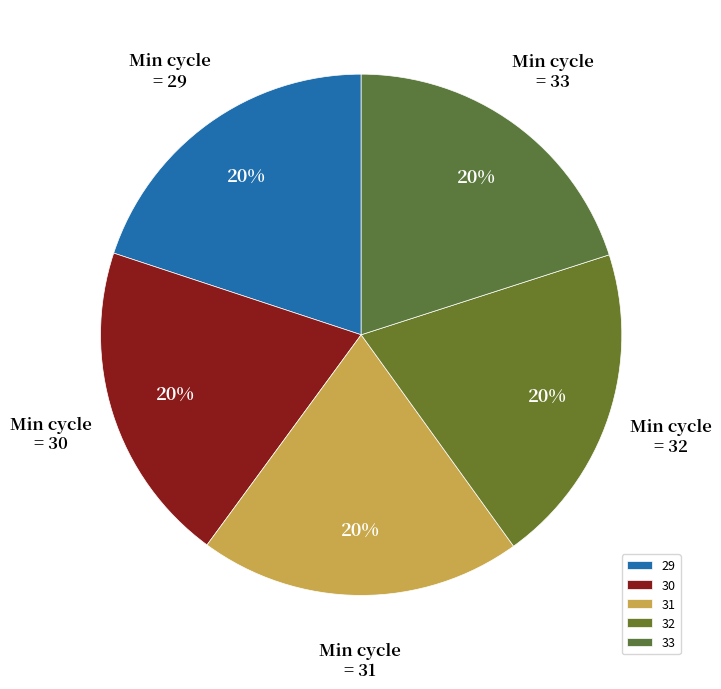

How many segments does this pie chart have?

5